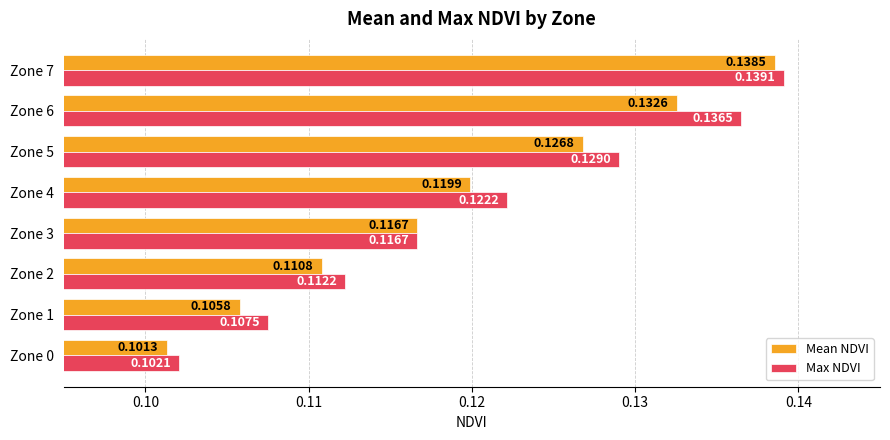

Rank the categories by Mean NDVI value from lowest to highest.

Zone 0, Zone 1, Zone 2, Zone 3, Zone 4, Zone 5, Zone 6, Zone 7